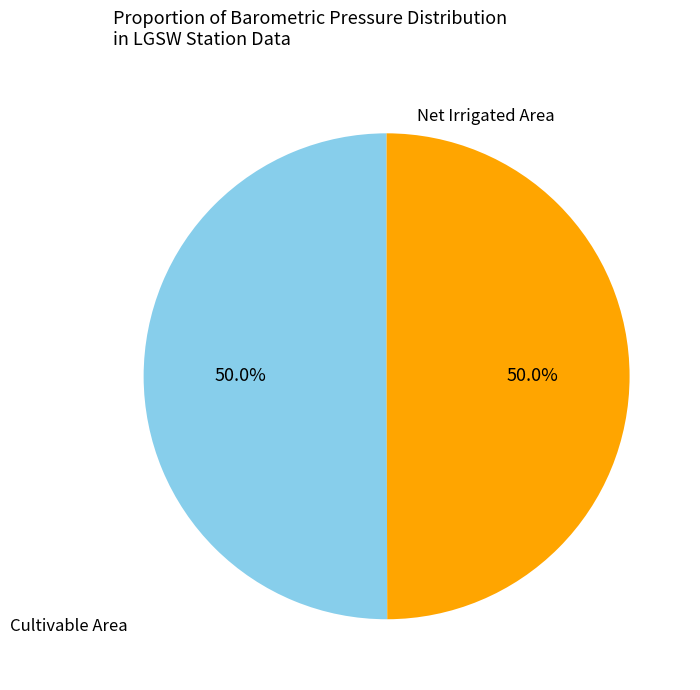

What is the ratio of the value at Net Irrigated Area to the value at Cultivable Area?

1.0